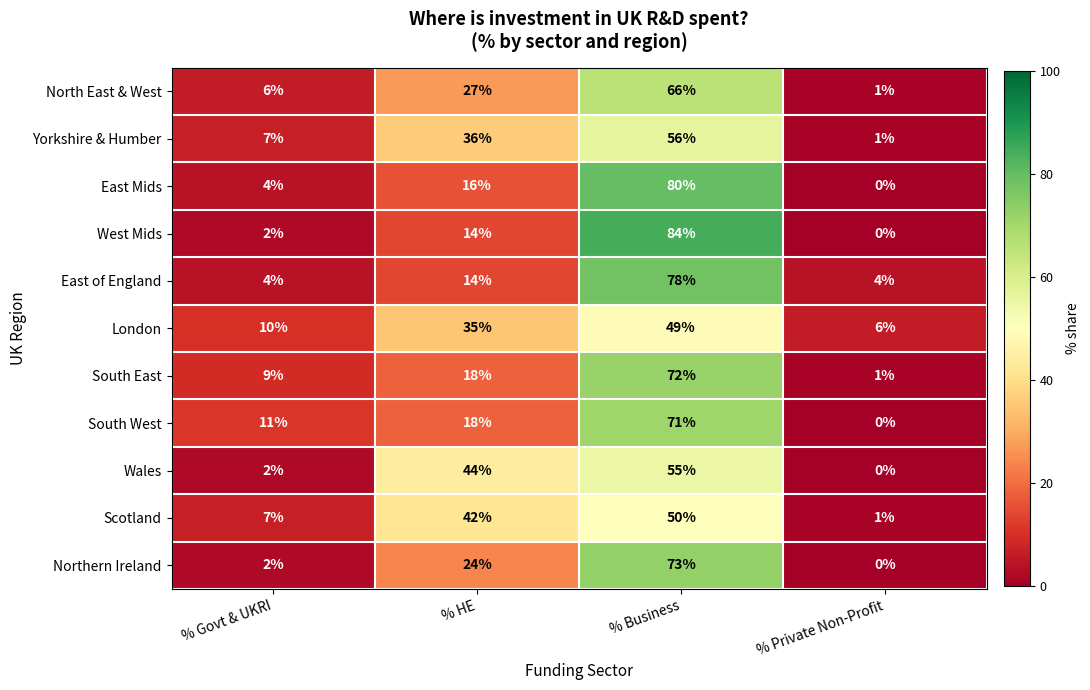

Which series changed the most between % Govt & UKRI and % HE?

Wales